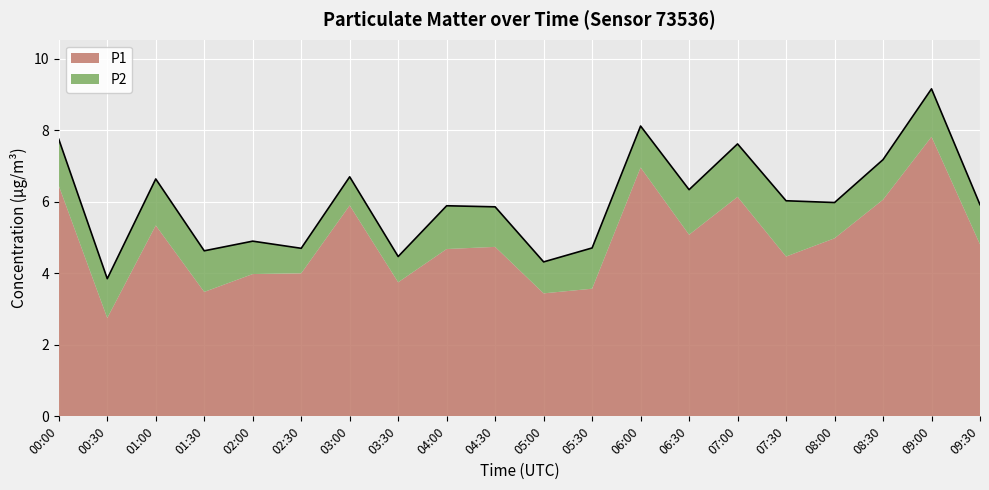

How many data points in P2 are above 1?

12